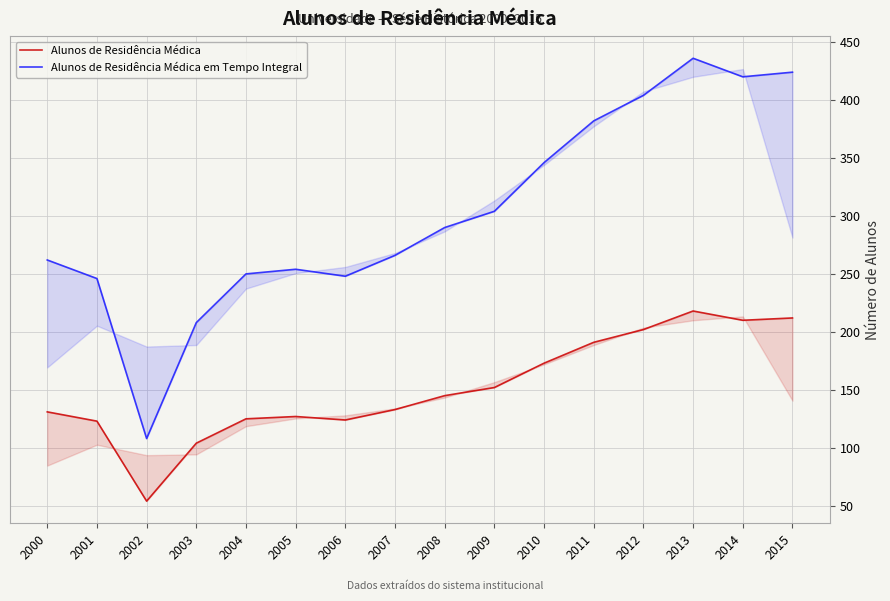

What is the value of the Alunos de Residência Médica em Tempo Integral point at the 1st from the left?

262